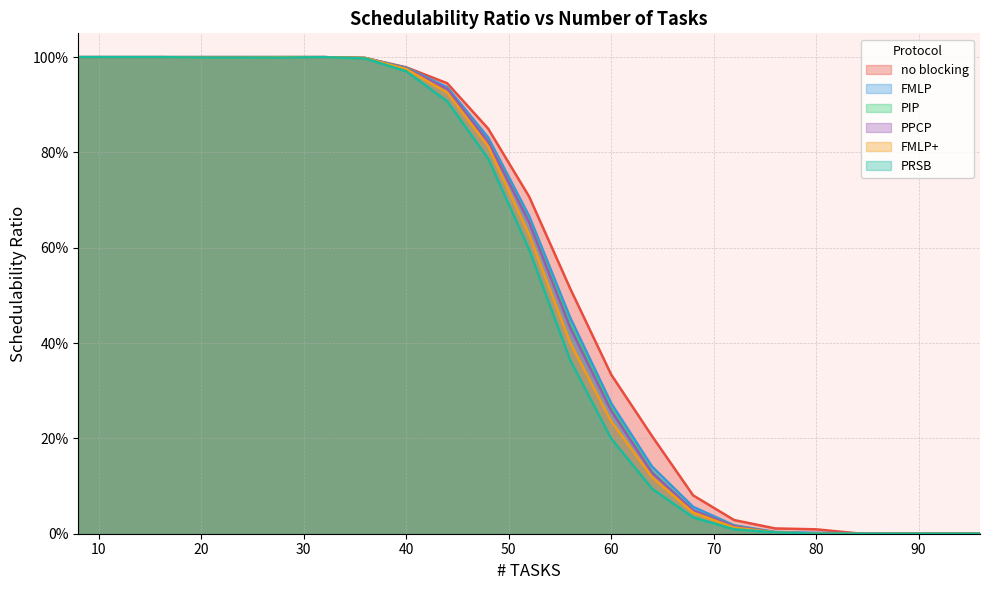

Reading right to left, what are all the values shown in this chart?

no blocking: 0.0	0.0	0.0	0.0	0.0	0.0	0.0	0.1	0.2	0.3	0.5	0.7	0.8	0.9	1.0	1.0	1.0	1.0	1.0	1.0	1.0	1.0	1.0
FMLP: 0.0	0.0	0.0	0.0	0.0	0.0	0.0	0.1	0.1	0.3	0.5	0.7	0.8	0.9	1.0	1.0	1.0	1.0	1.0	1.0	1.0	1.0	1.0
PIP: 0.0	0.0	0.0	0.0	0.0	0.0	0.0	0.0	0.1	0.3	0.4	0.7	0.8	0.9	1.0	1.0	1.0	1.0	1.0	1.0	1.0	1.0	1.0
PPCP: 0.0	0.0	0.0	0.0	0.0	0.0	0.0	0.0	0.1	0.3	0.4	0.7	0.8	0.9	1.0	1.0	1.0	1.0	1.0	1.0	1.0	1.0	1.0
FMLP+: 0.0	0.0	0.0	0.0	0.0	0.0	0.0	0.0	0.1	0.2	0.4	0.6	0.8	0.9	1.0	1.0	1.0	1.0	1.0	1.0	1.0	1.0	1.0
PRSB: 0.0	0.0	0.0	0.0	0.0	0.0	0.0	0.0	0.1	0.2	0.4	0.6	0.8	0.9	1.0	1.0	1.0	1.0	1.0	1.0	1.0	1.0	1.0